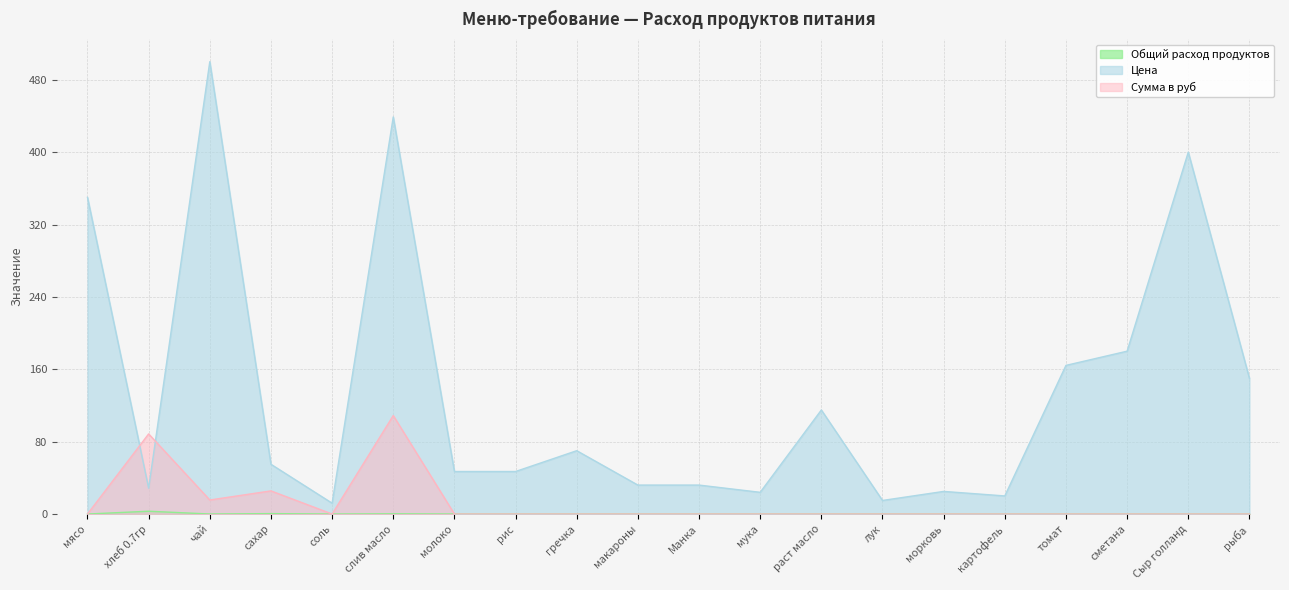

At which category does Цена reach its first local valley?

хлеб 0.7гр